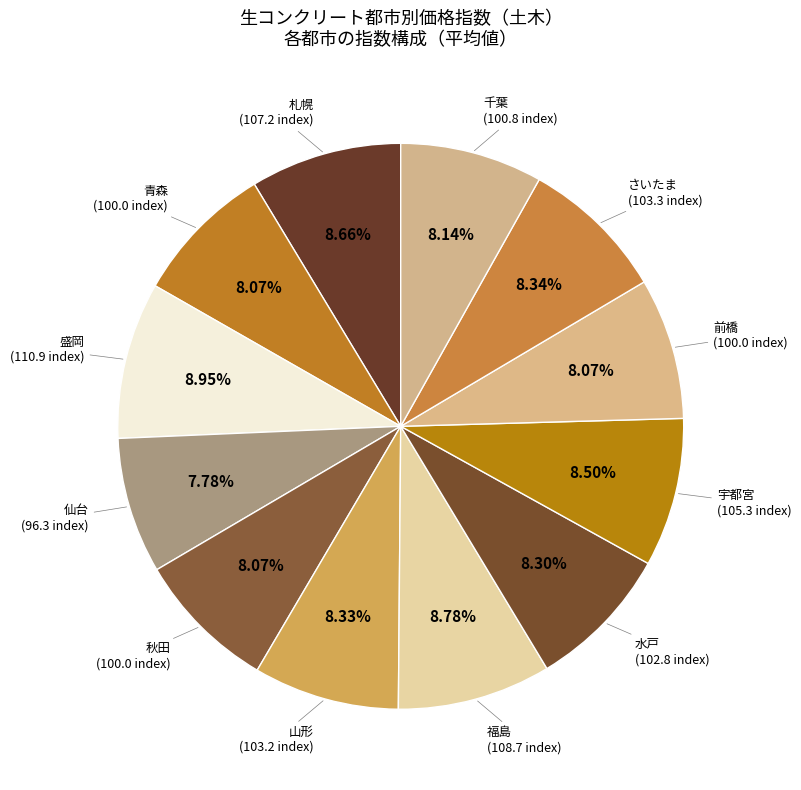

How many slices are in this pie chart?

12